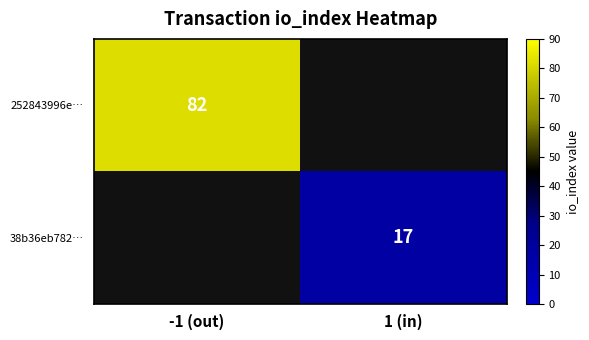

The 38b36eb782… series shows 25.6 at 1 (in). True or false?

False